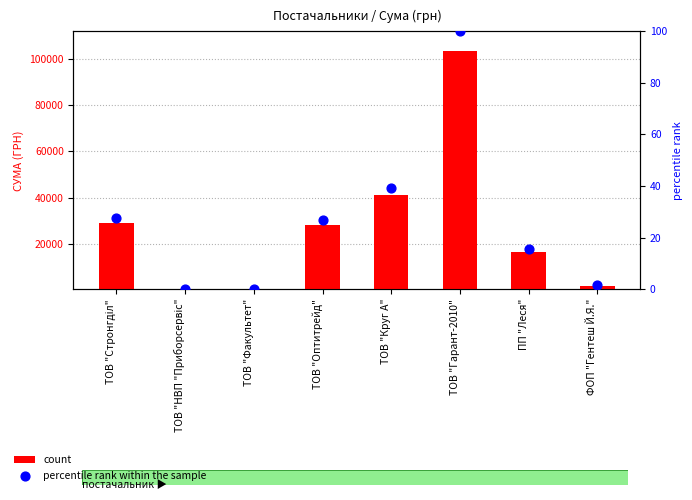

Which series has the largest total across all categories?

count